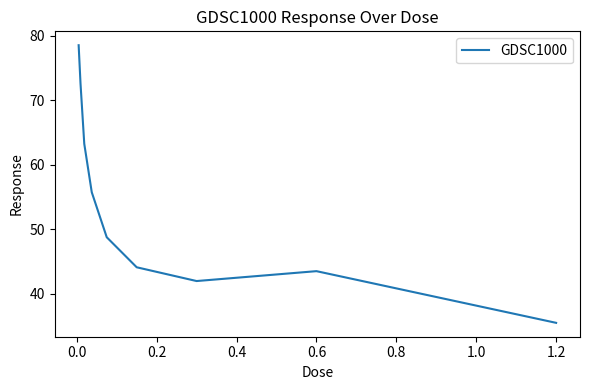

What is the smallest value displayed?

35.5